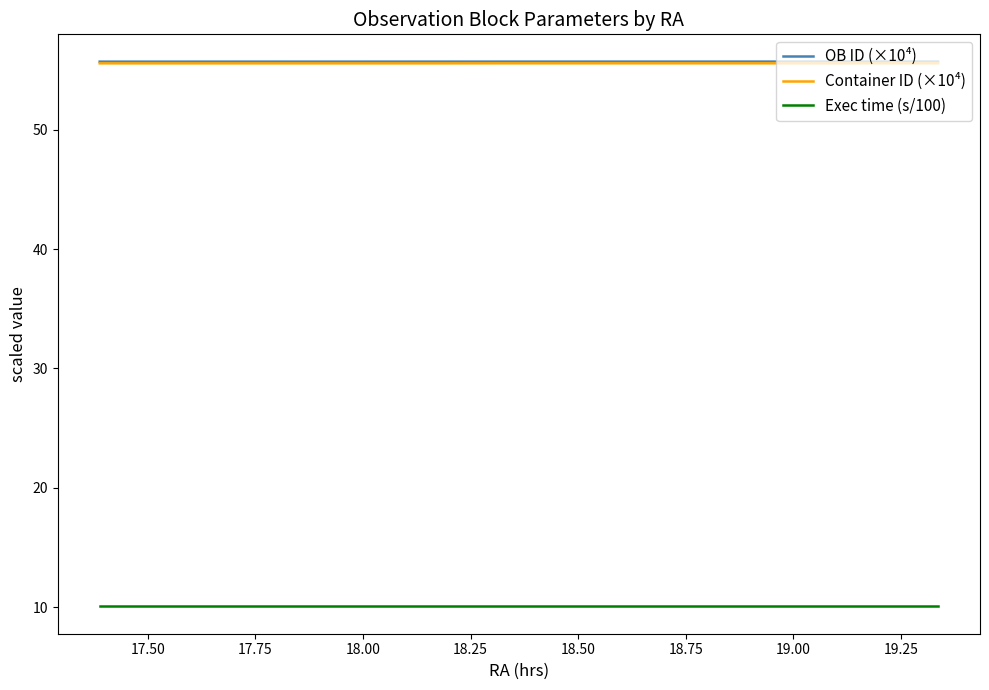

True or false: Exec time (s/100) and Container ID (×10⁴) intersect in this chart.

False